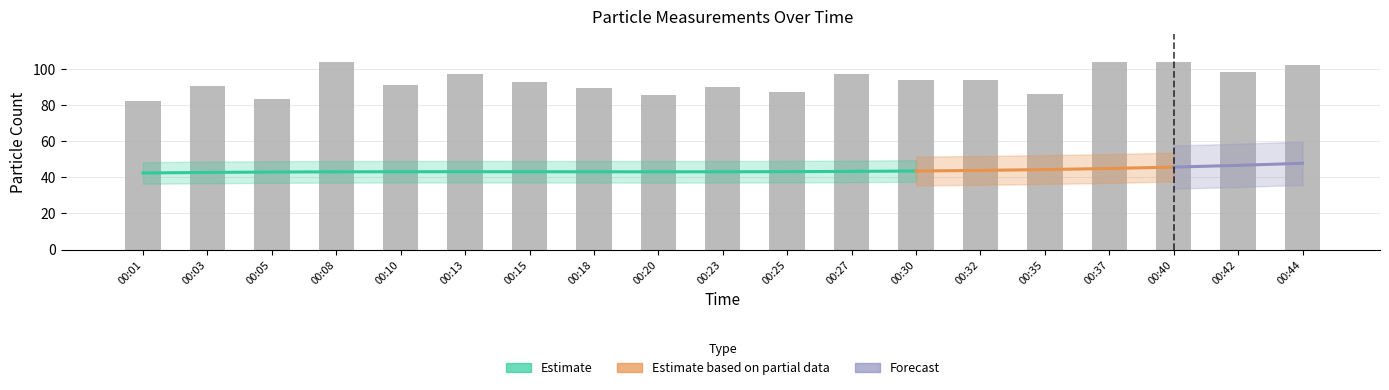

What is the difference between the maximum and second lowest values?

20.3